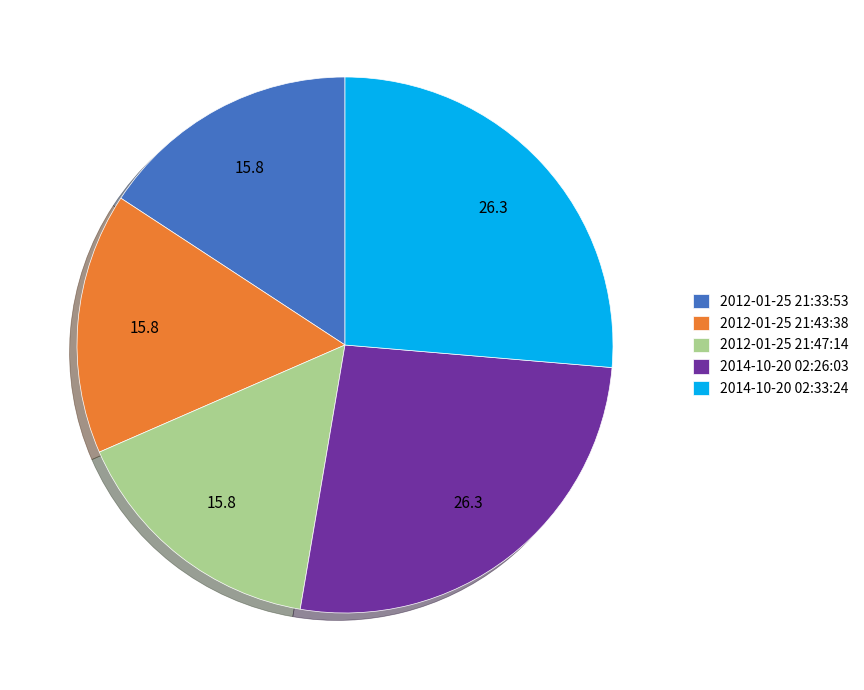

Do 2012-01-25 21:33:53 and 2014-10-20 02:26:03 together represent more than half of the pie?

No